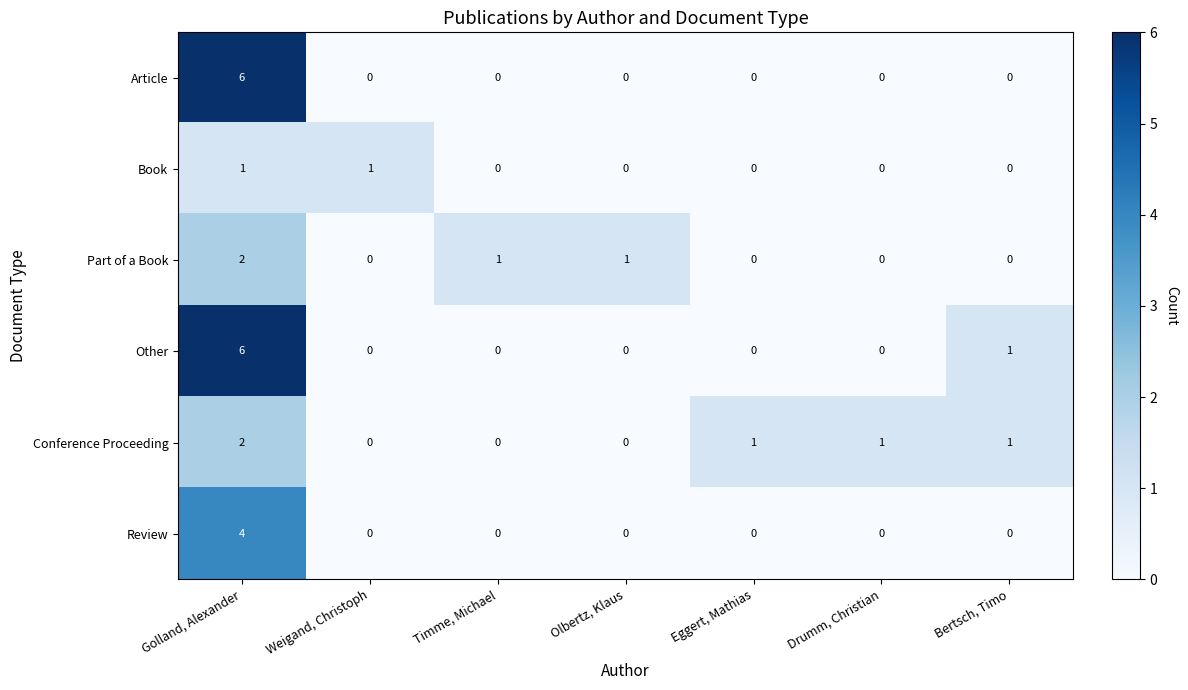

What is the total value across all series at Bertsch, Timo?

2